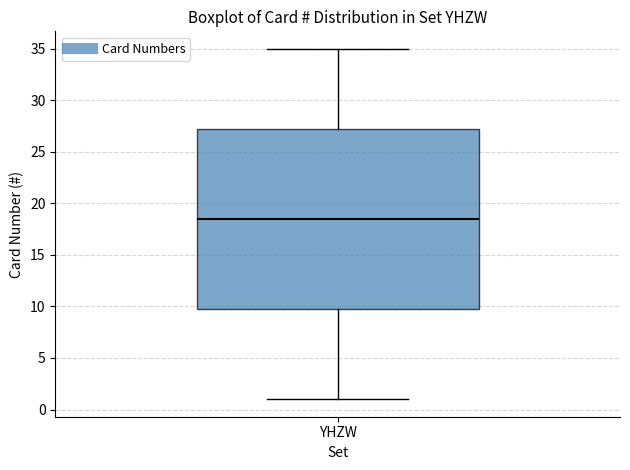

Read this box plot against the y-axis: the position of the median line, the range covered by the box, and the ends of both whiskers. The values are not printed on the chart, so give them approximately, as read against the axis.

median 18.5, box 10.0 to 27.5, whiskers 1.0 to 35.0